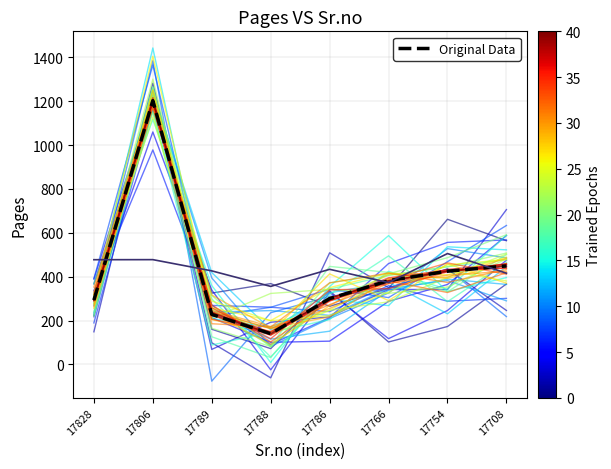

What is the sum of all Epoch 40 values?

3420.0